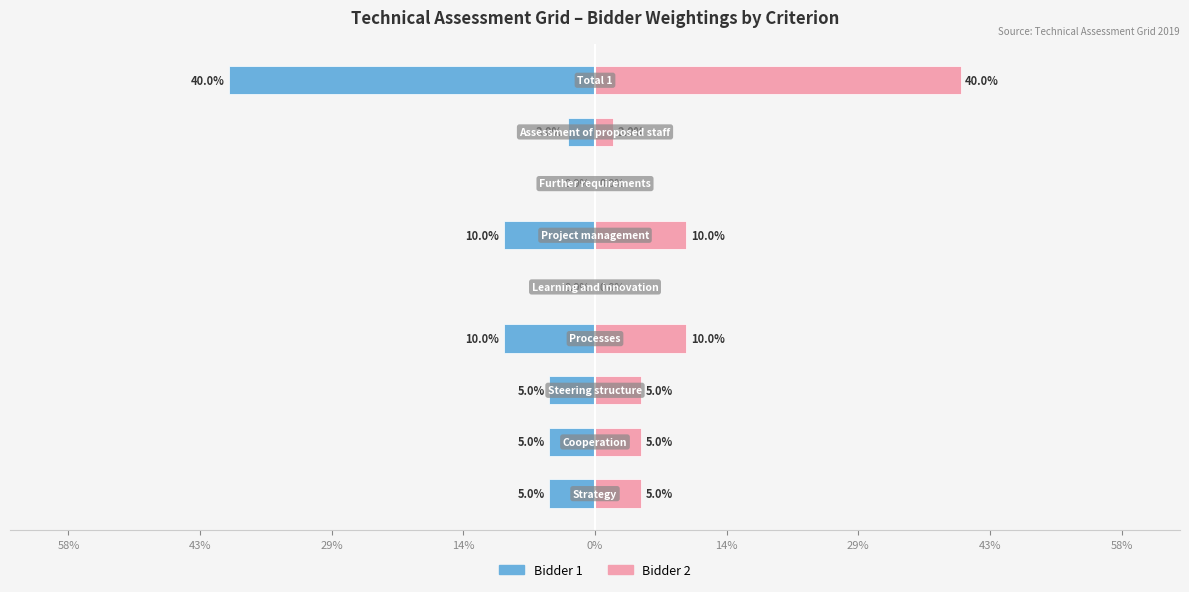

Which series has the largest range (max minus min)?

Bidder 1